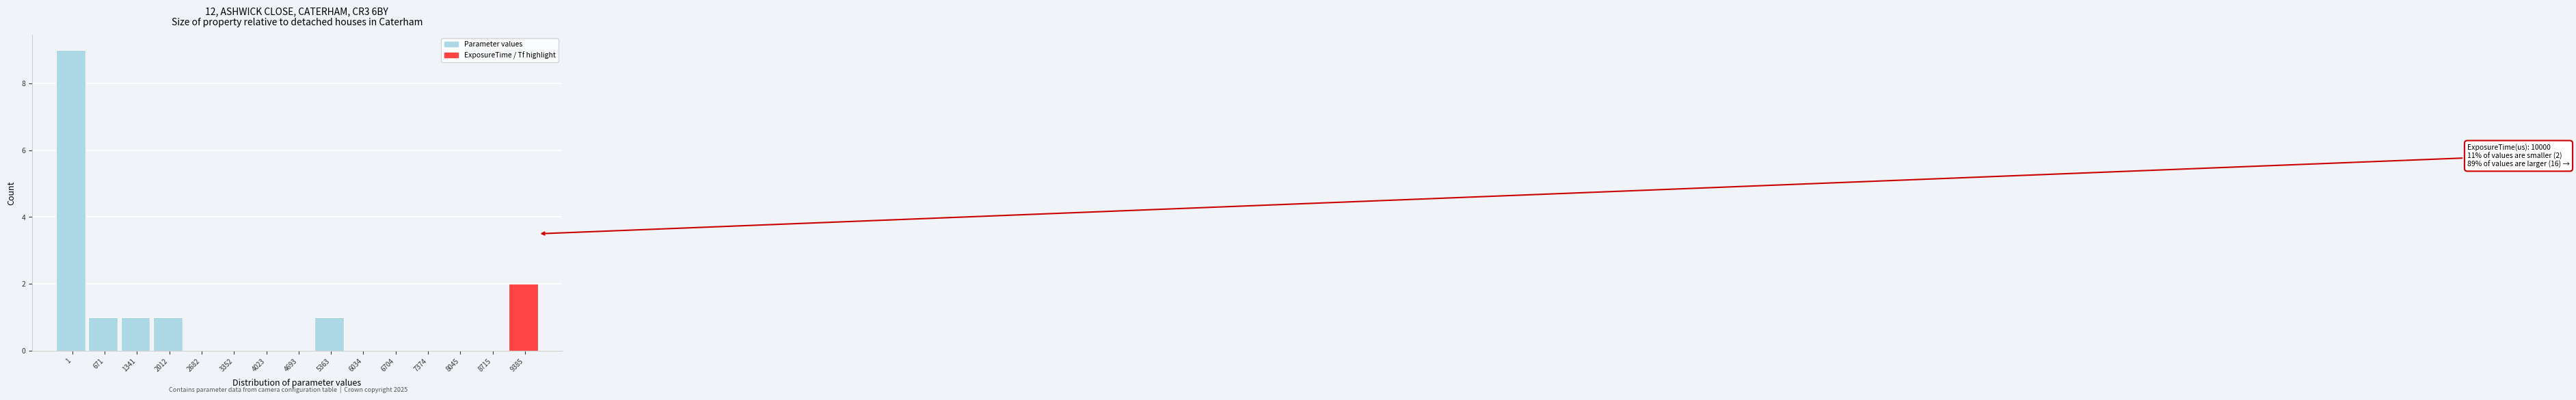

Reading left to right, list all the values displayed in this chart.

1=9	671=1	1341=1	2012=1	2682=0	3352=0	4023=0	4693=0	5363=1	6034=0	6704=0	7374=0	8045=0	8715=0	9385=2